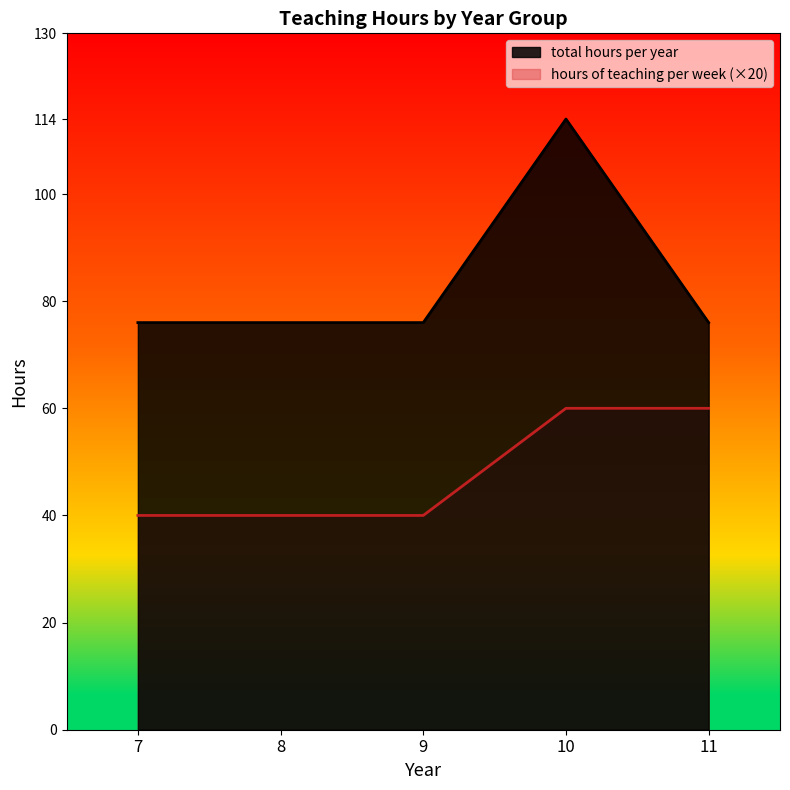

Count the number of categories in the chart.

5